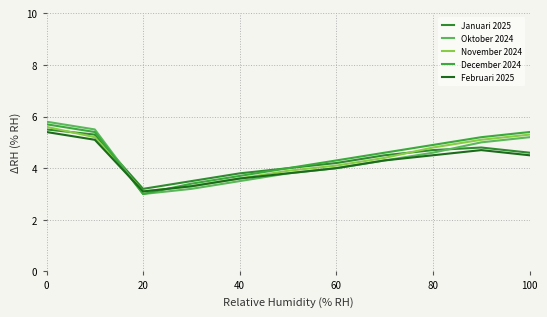

At which category does Oktober 2024 reach its first local valley?

20